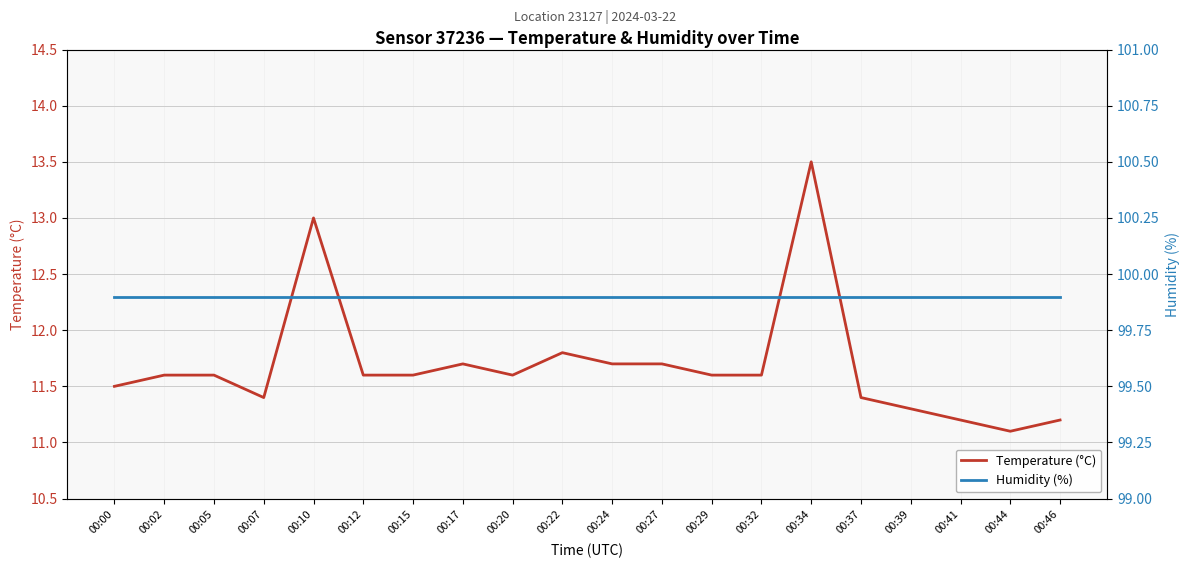

True or false: humidity and temperature intersect in this chart.

False